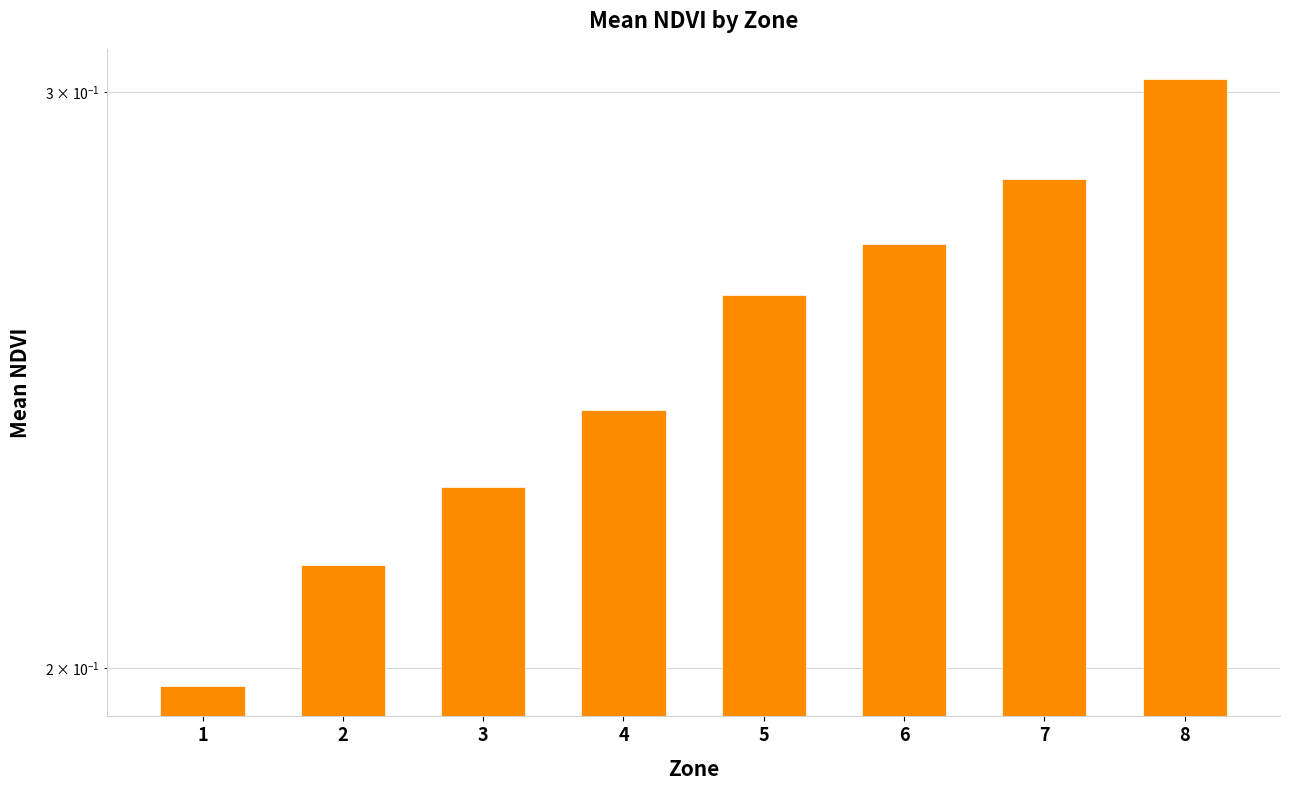

How many bars are there in total?

8